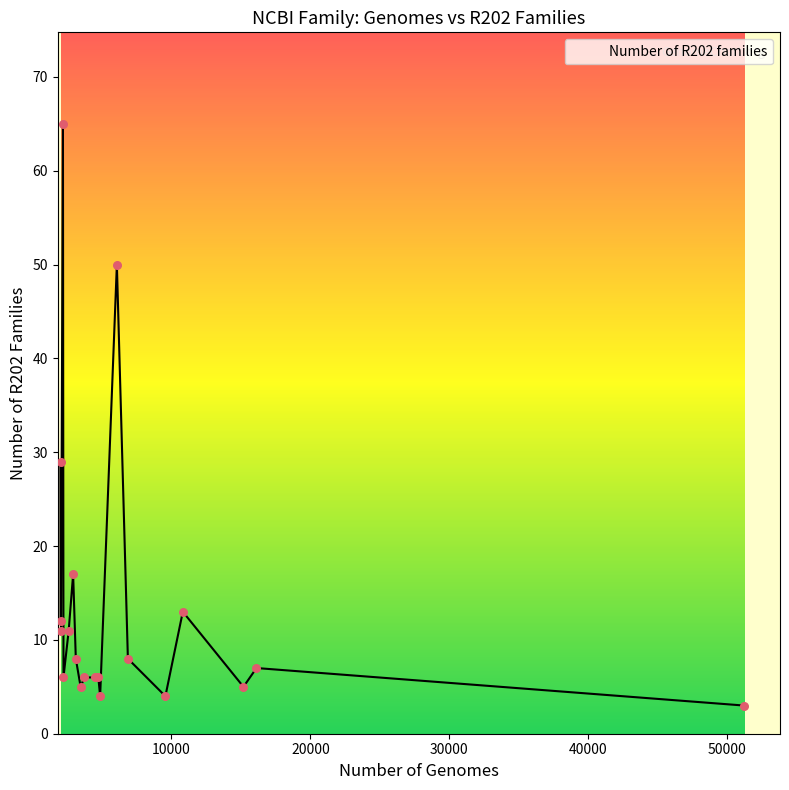

What is the difference between the maximum and minimum values?

62